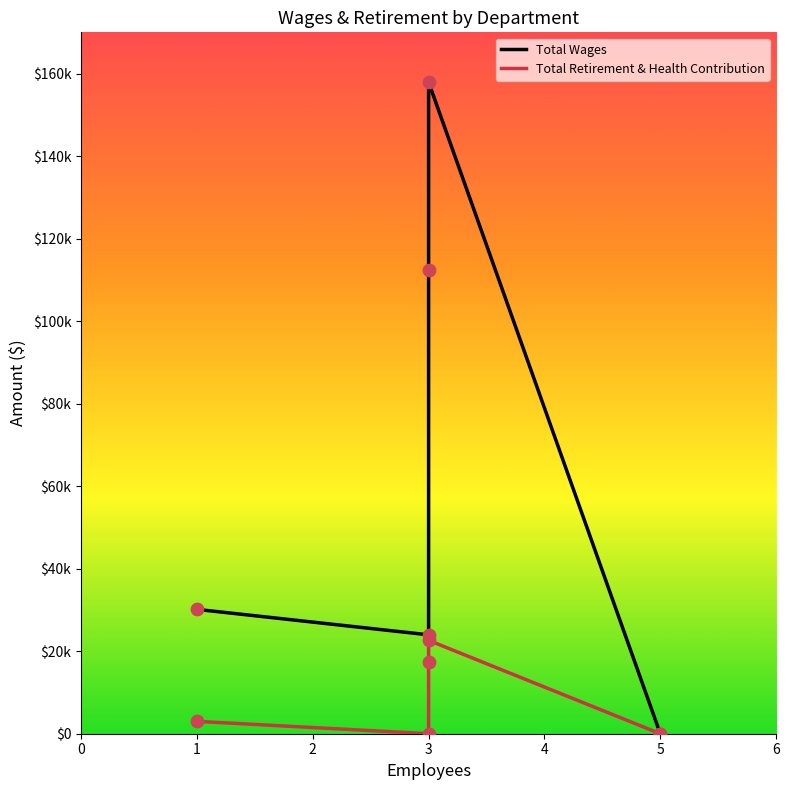

At how many categories does at least one series exceed 90357?

2